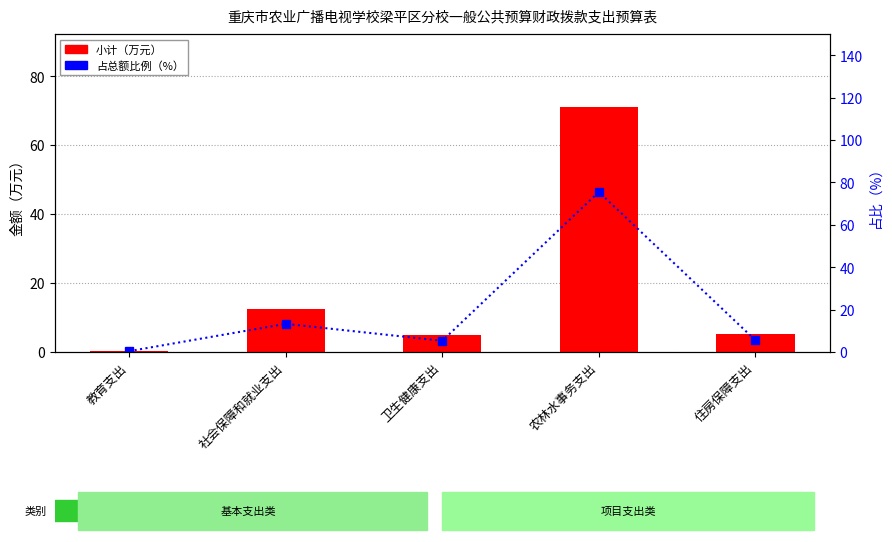

What is the sum of all 占比（%） values?

100.0